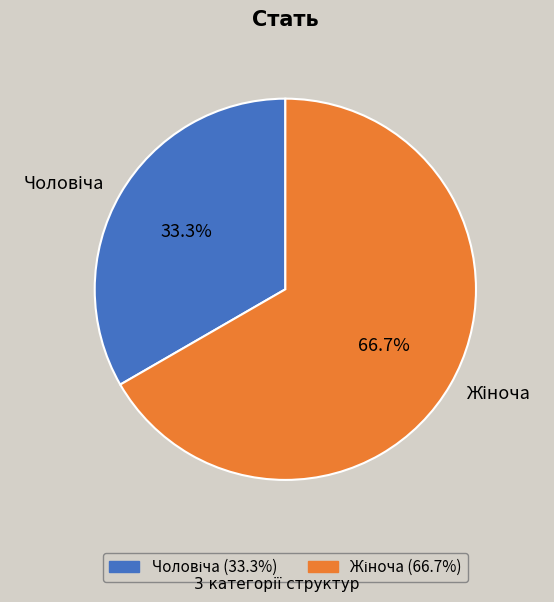

Count the number of slices in the pie.

2